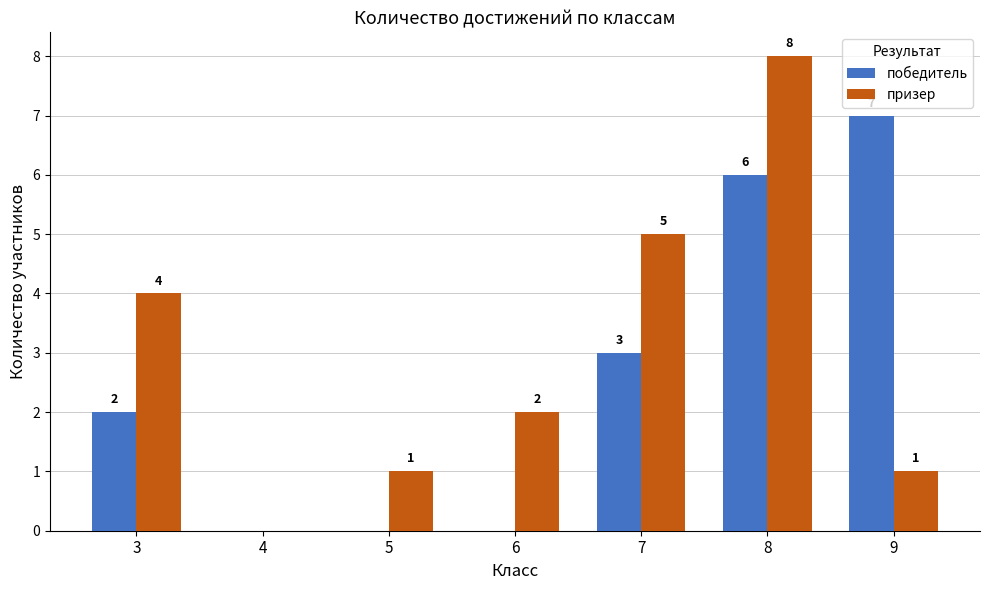

What is the spread (max minus min) of values at 6?

2